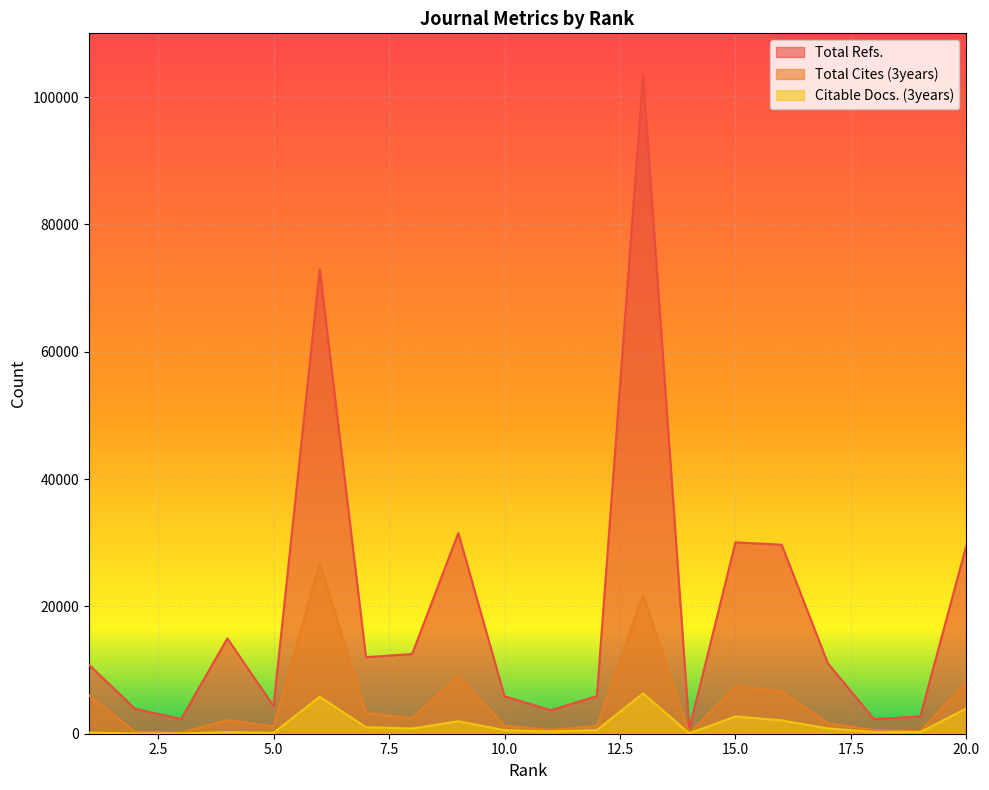

How many values in the Total Cites (3years) series exceed 2149?

9